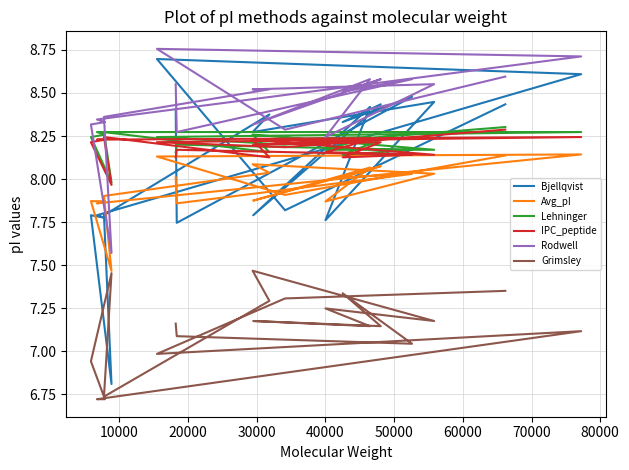

In Grimsley, how many points are lower than both neighbors (excluding endpoints)?

6